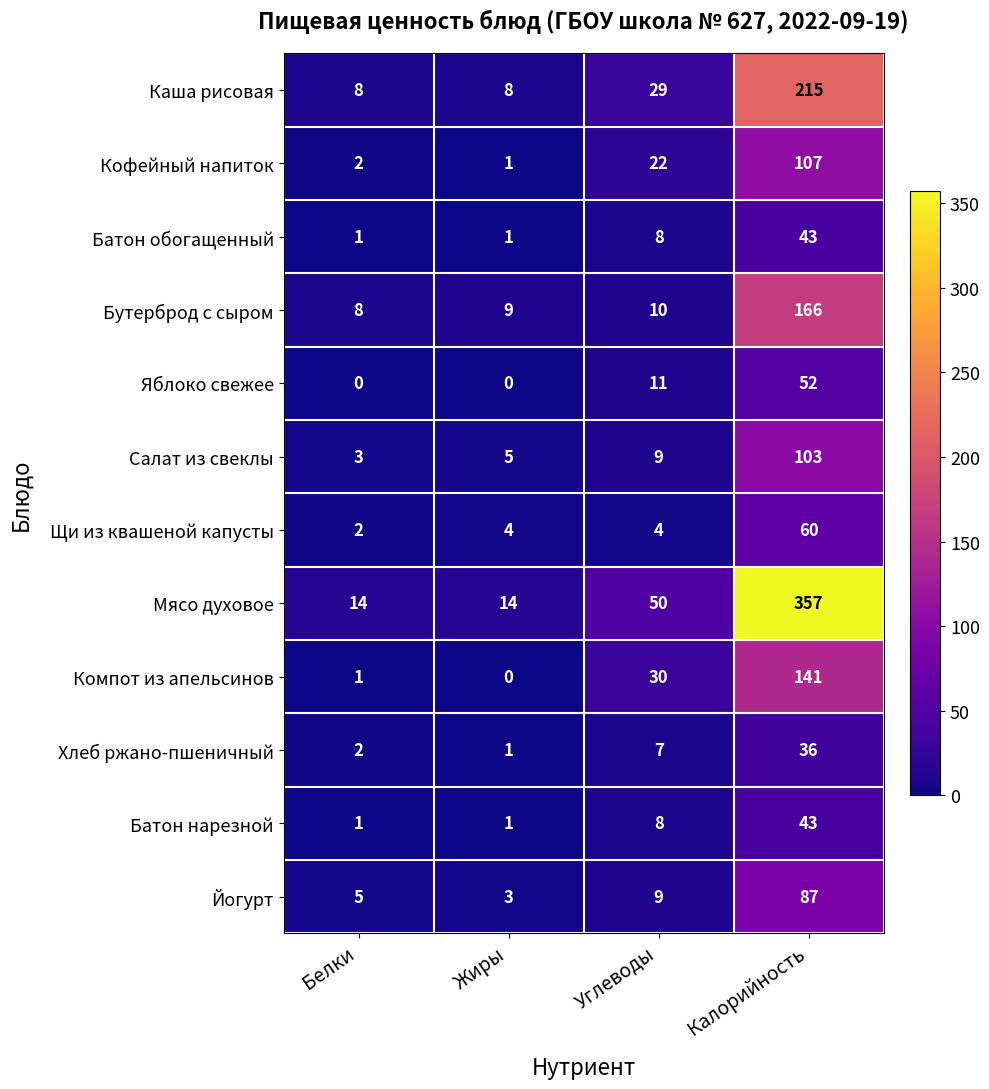

Which series changed the most between Жиры and Углеводы?

Мясо духовое